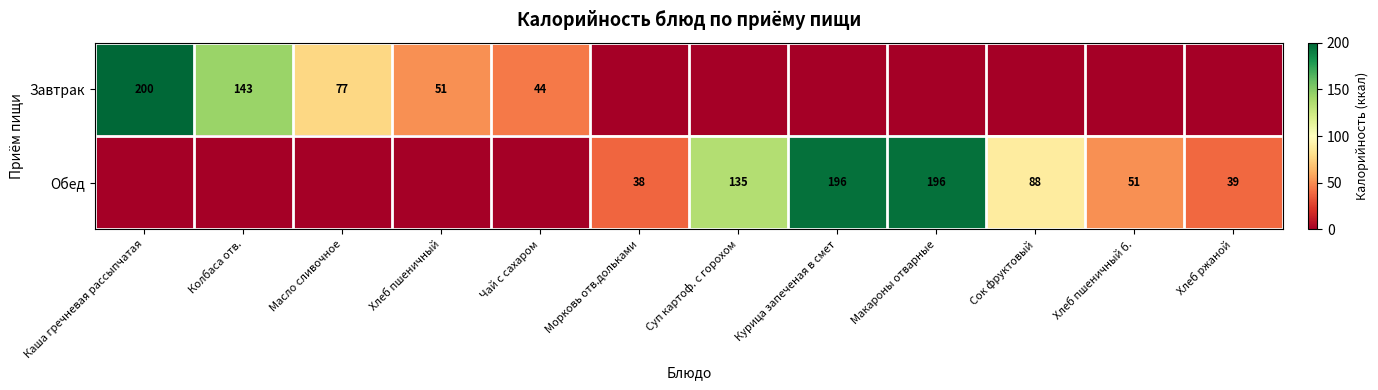

True or false: Завтрак has a value of 34 at Хлеб пшеничный.

False